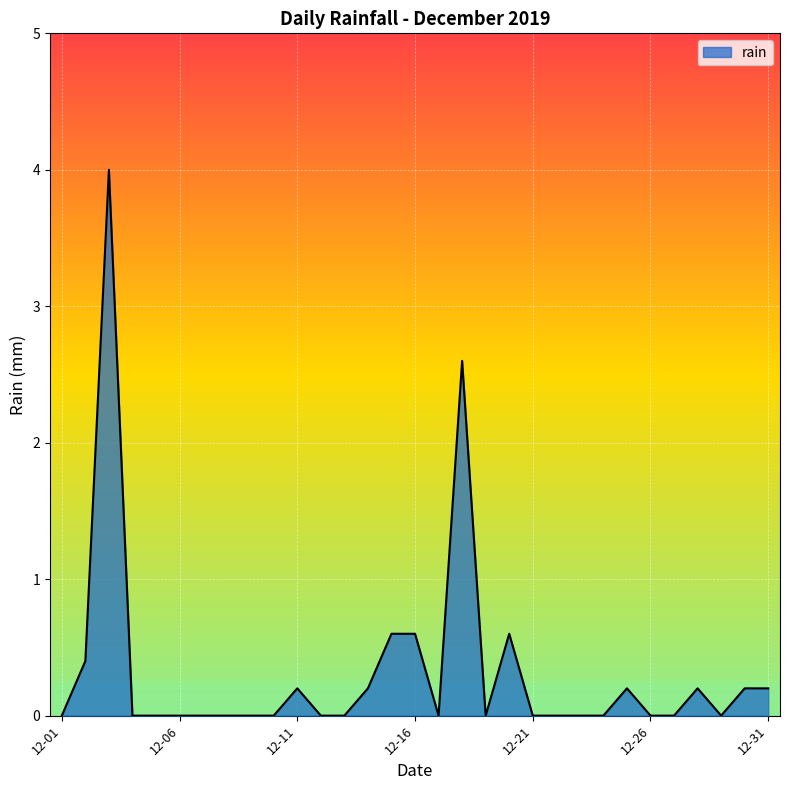

Reading left to right, what are all the values shown in this chart?

0.0	0.4	4.0	0.0	0.0	0.0	0.0	0.0	0.0	0.0	0.2	0.0	0.0	0.2	0.6	0.6	0.0	2.6	0.0	0.6	0.0	0.0	0.0	0.0	0.2	0.0	0.0	0.2	0.0	0.2	0.2